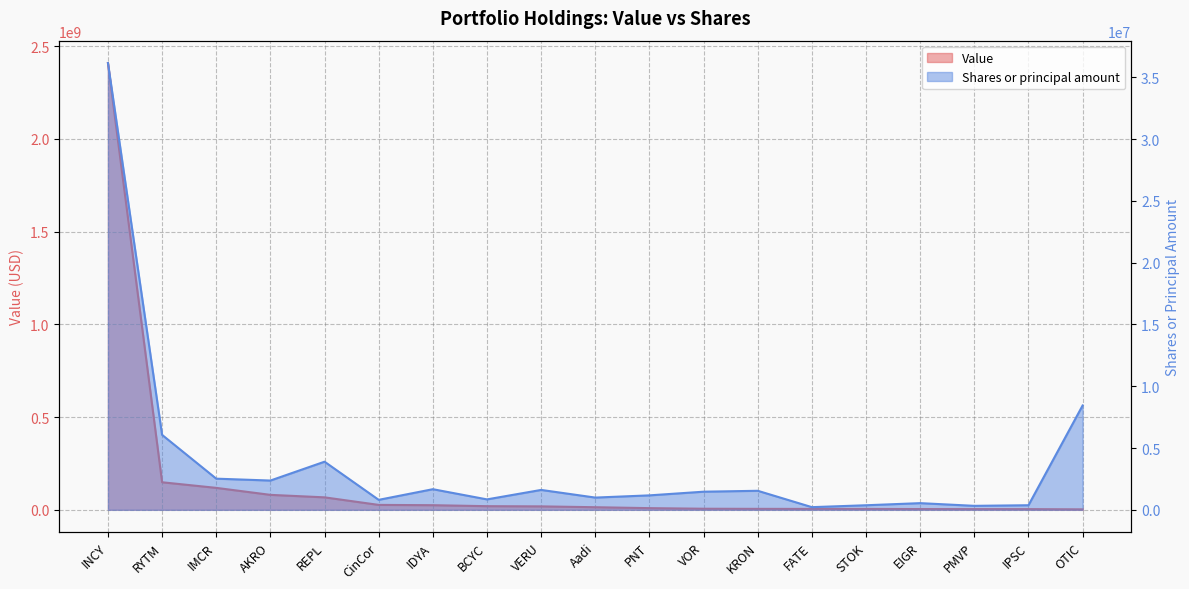

Is it true that Shares or principal amount equals 3893843 at REPL?

True